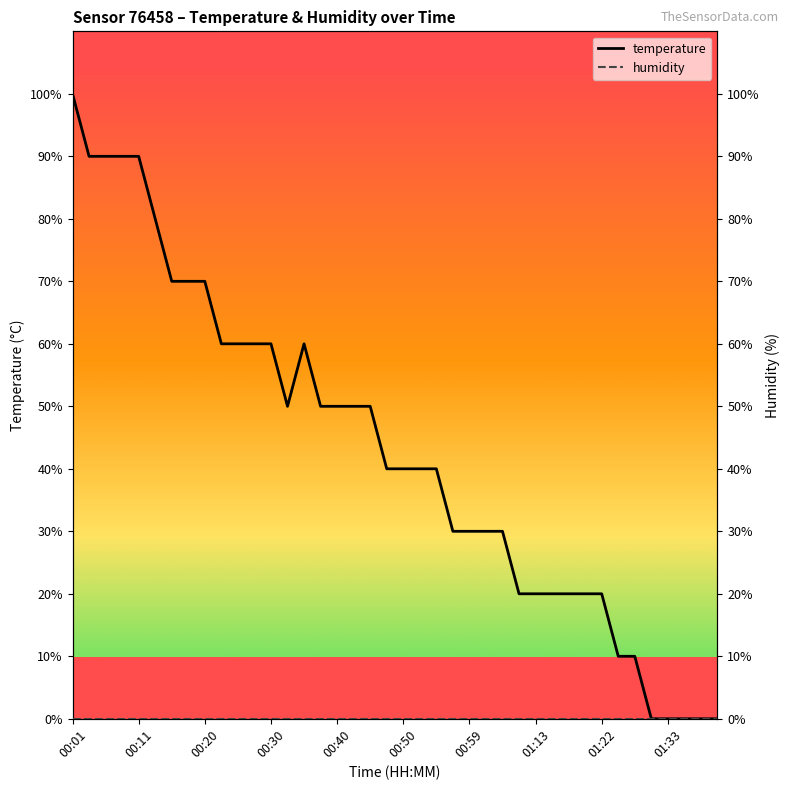

What are all the series names shown in the legend?

temperature, humidity